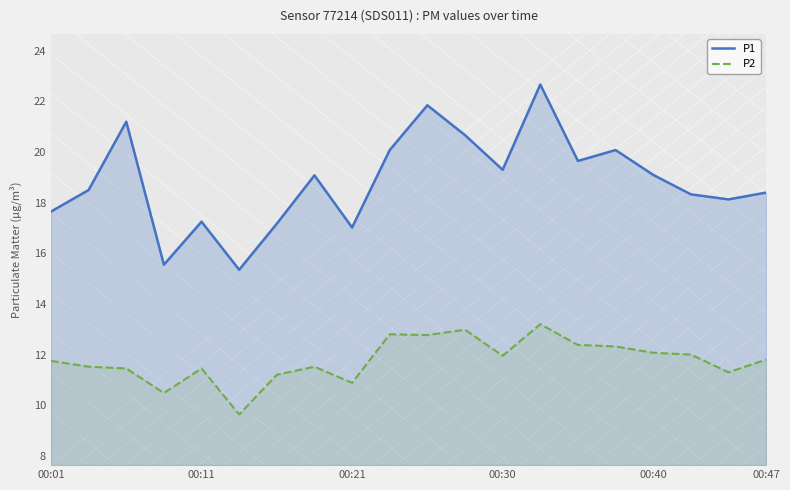

Which series has the largest total across all categories?

P1